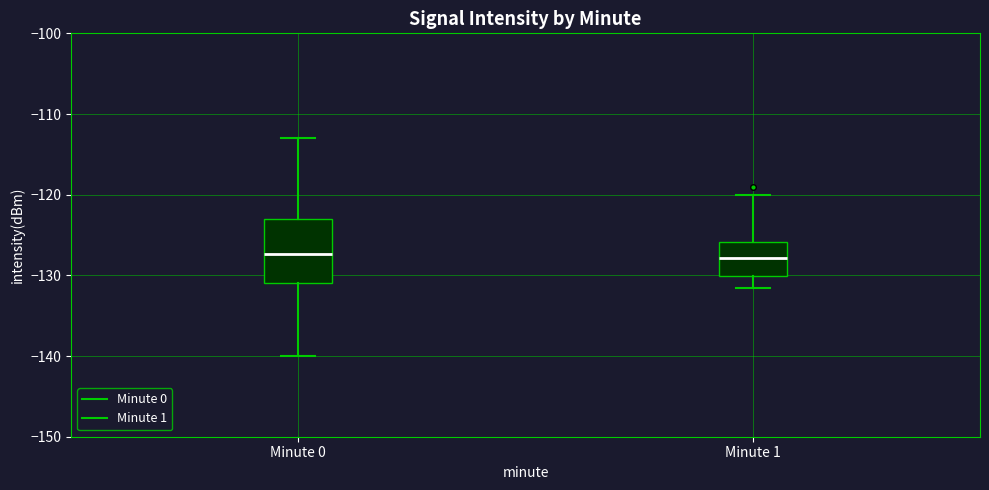

Reading left to right, read every box against the y-axis: the position of its median line, the range the box covers, and the ends of its whiskers. The values are not printed on the chart, so give them approximately, as read against the axis.

Minute 0: median -127, box -131 to -123, whiskers -140 to -113
Minute 1: median -128, box -130 to -126, whiskers -132 to -120